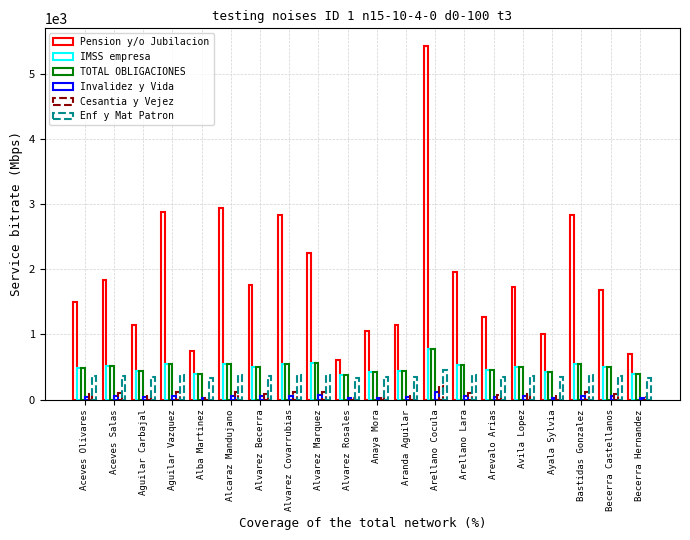

How many values in the IMSS empresa series are below 505?

10